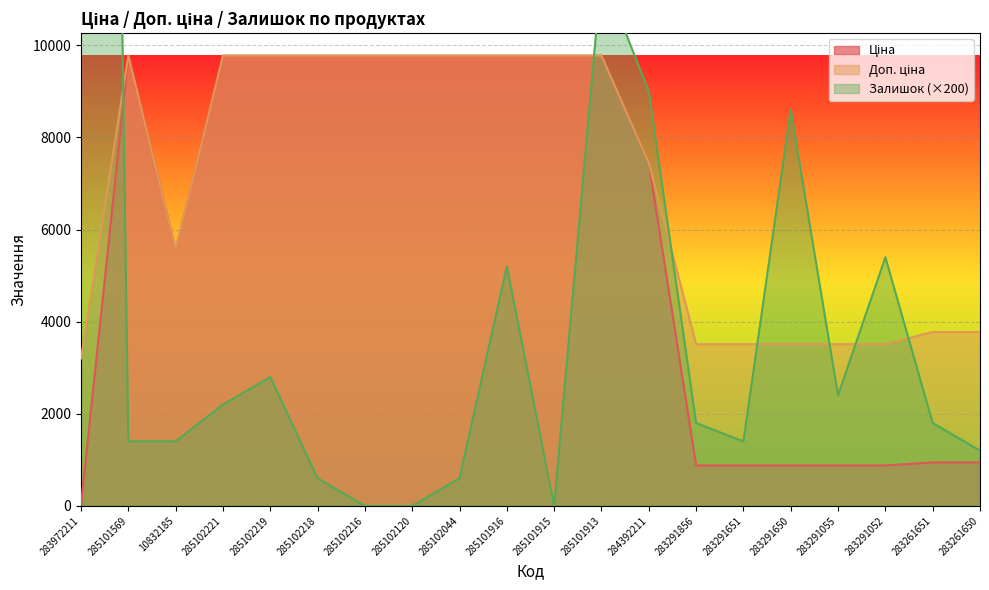

Reading left to right, extract all data points from this chart.

Ціна: 283972211=32.0	285101569=9775.5	10832185=5560.3	285102221=9775.5	285102219=9775.5	285102218=9775.5	285102216=9775.5	285102120=9775.5	285102044=9775.5	285101916=9775.5	285101915=9775.5	285101913=9775.5	284392211=7444.6	283291856=878.0	283291651=878.0	283291650=878.0	283291055=878.0	283291052=878.0	283261651=944.2	283261650=944.2
Доп. ціна: 283972211=3205.0	285101569=9775.5	10832185=5560.3	285102221=9775.5	285102219=9775.5	285102218=9775.5	285102216=9775.5	285102120=9775.5	285102044=9775.5	285101916=9775.5	285101915=9775.5	285101913=9775.5	284392211=7444.6	283291856=3511.9	283291651=3511.9	283291650=3511.9	283291055=3511.9	283291052=3511.9	283261651=3777.0	283261650=3777.0
Залишок: 283972211=72000.0	285101569=1400.0	10832185=1400.0	285102221=2200.0	285102219=2800.0	285102218=600.0	285102216=0.0	285102120=0.0	285102044=600.0	285101916=5200.0	285101915=0.0	285101913=11600.0	284392211=9000.0	283291856=1800.0	283291651=1400.0	283291650=8600.0	283291055=2400.0	283291052=5400.0	283261651=1800.0	283261650=1200.0